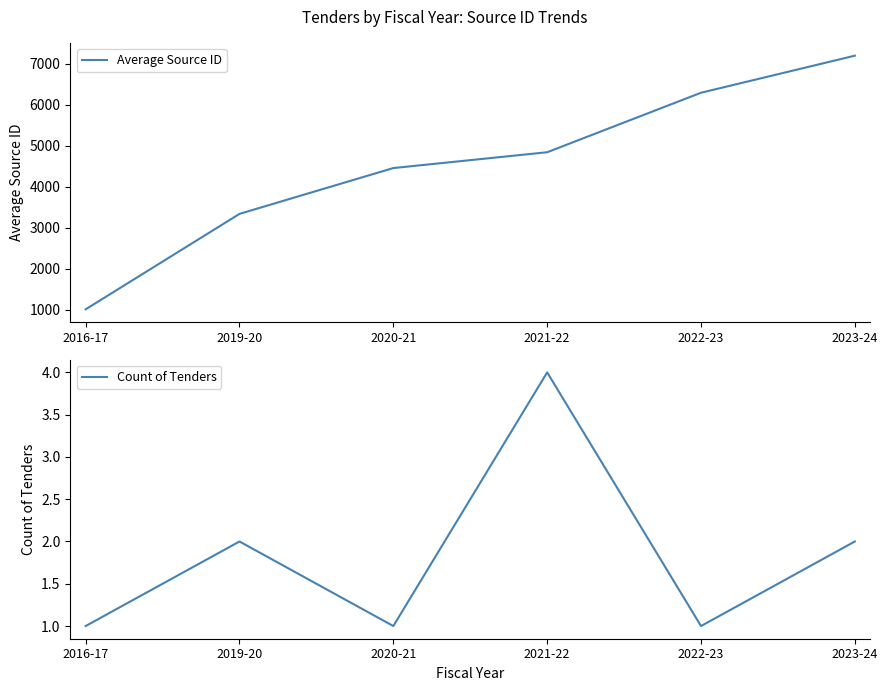

Reading left to right, what are all the values shown in this chart?

Average Source ID: 1012.0	3337.5	4454.0	4839.2	6289.0	7192.0
Count of Tenders: 1.0	2.0	1.0	4.0	1.0	2.0